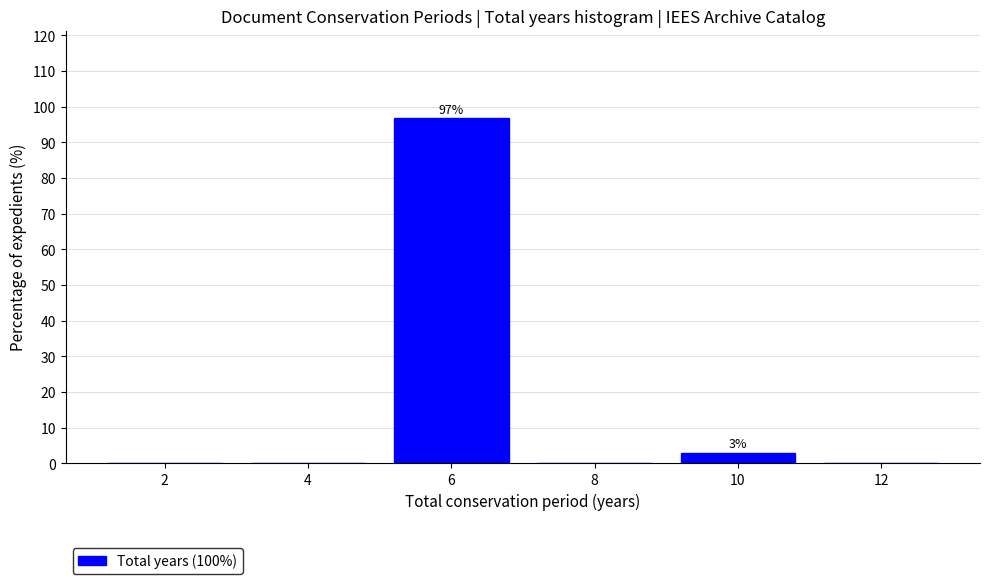

Reading left to right, transcribe all the data shown in this chart.

2=0.0	4=0.0	6=97.0	8=0.0	10=3.0	12=0.0